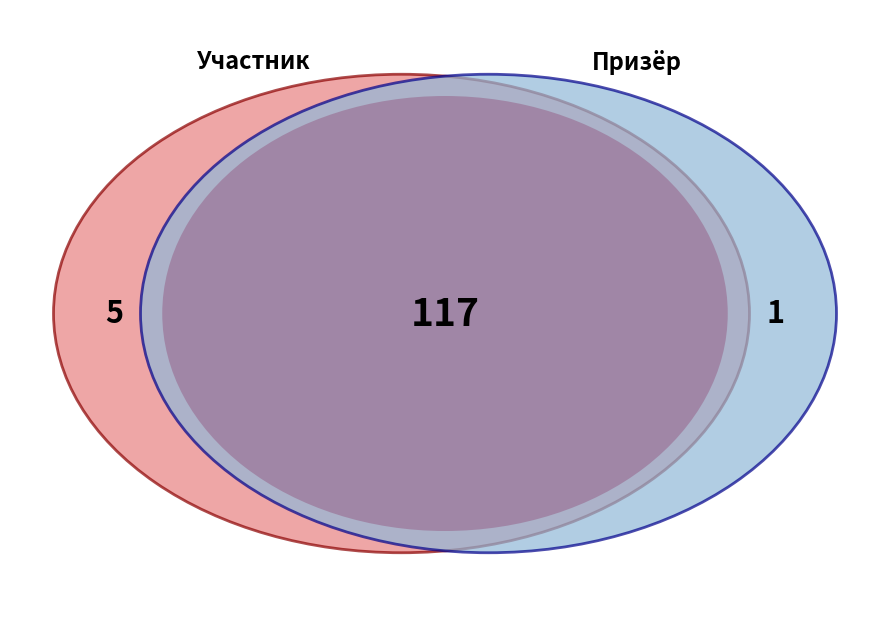

Is 1725635 the majority of the pie?

No